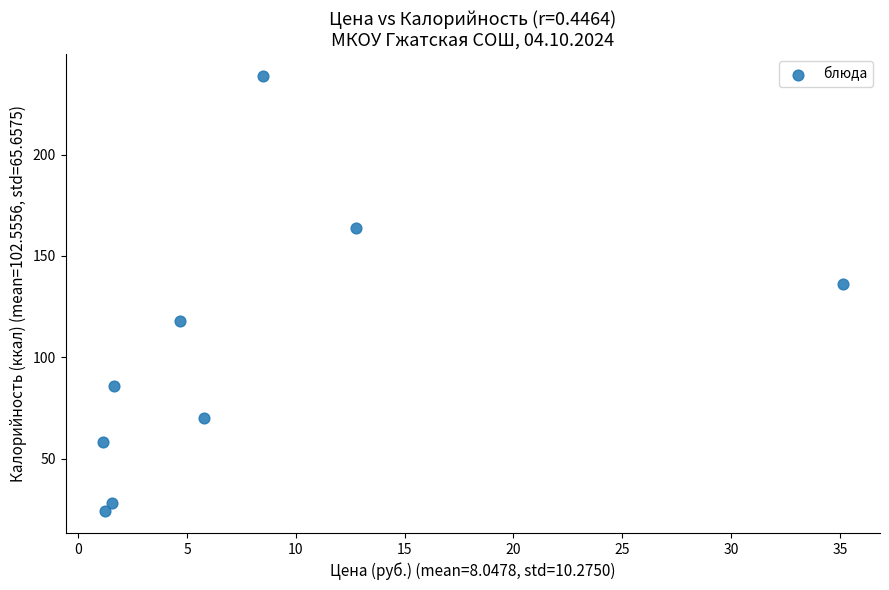

What is the range of Y values (max minus min)?

215